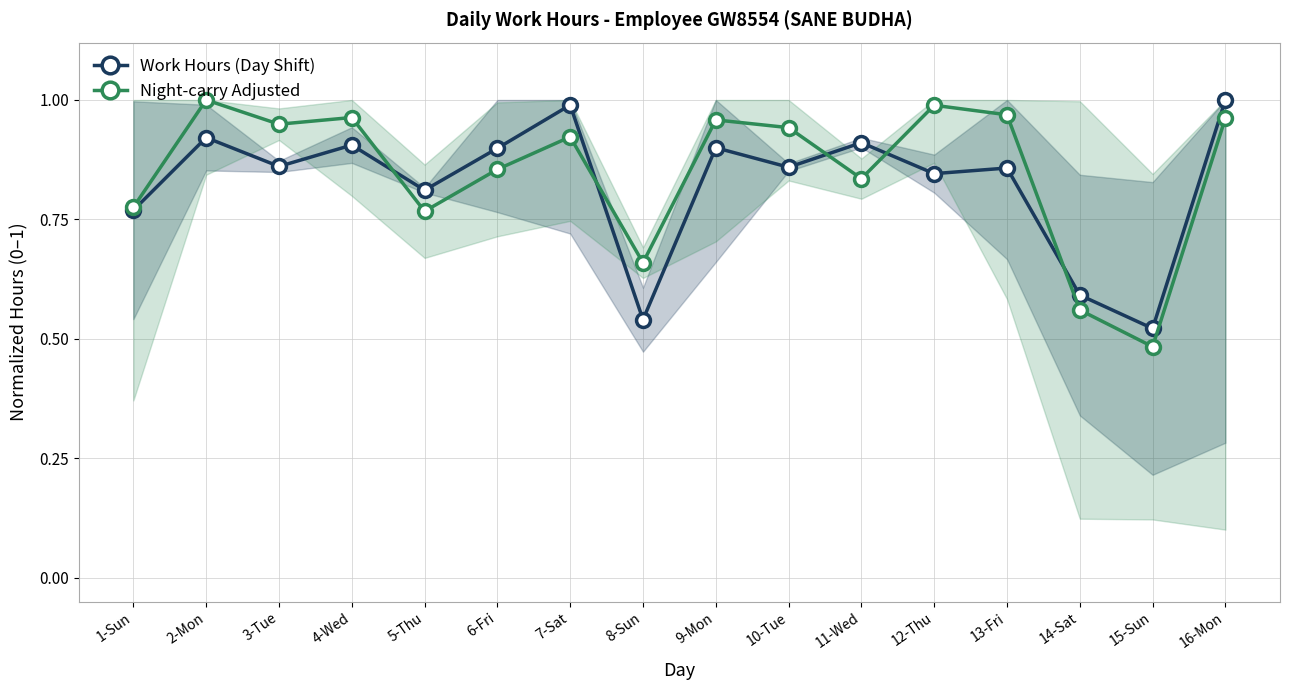

Reading left to right, what are all the values shown in this chart?

Work Hours (Day Shift): 0.8	0.9	0.9	0.9	0.8	0.9	1.0	0.5	0.9	0.9	0.9	0.8	0.9	0.6	0.5	1.0
Night-carry Adjusted: 0.8	1.0	0.9	1.0	0.8	0.9	0.9	0.7	1.0	0.9	0.8	1.0	1.0	0.6	0.5	1.0